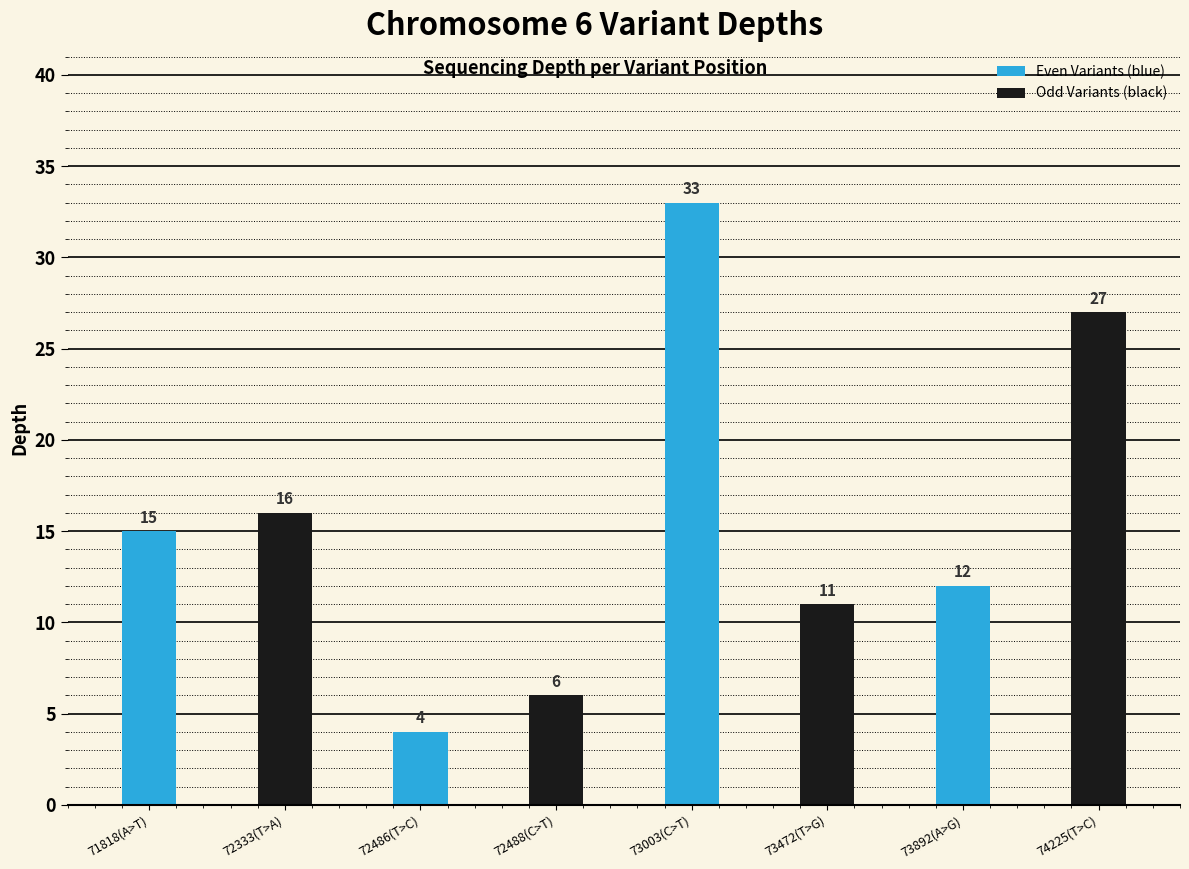

What are all the series names shown in the legend?

Even Variants (blue), Odd Variants (black)